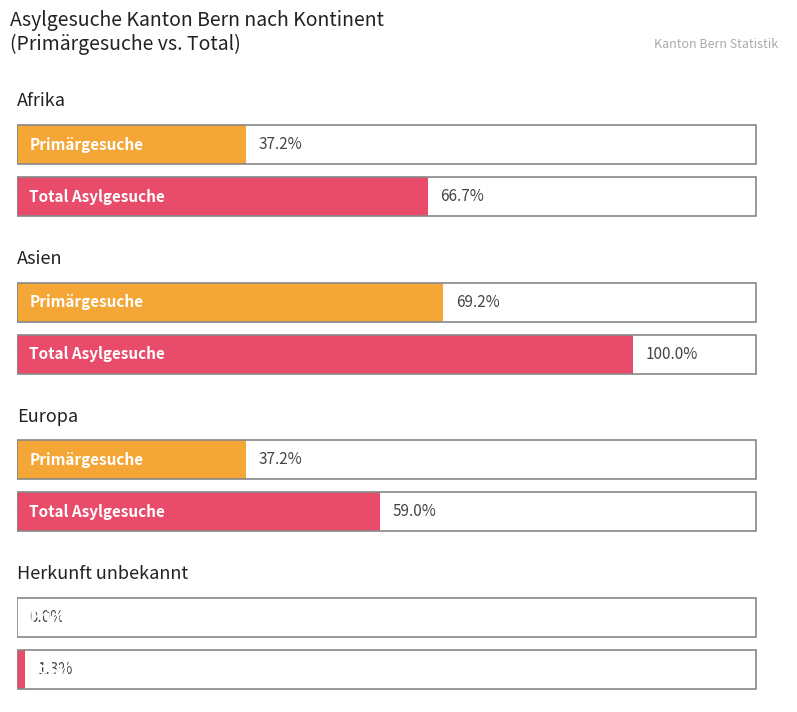

Does the chart contain any negative values?

No